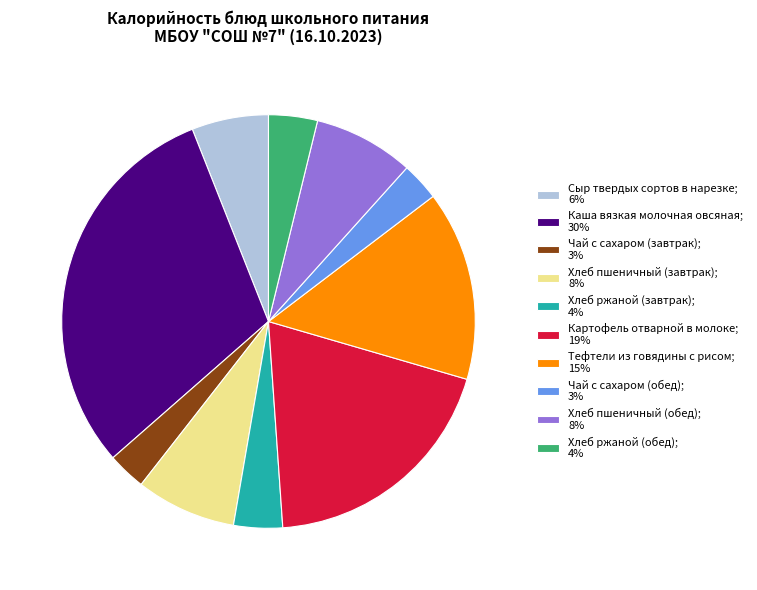

Does Хлеб ржаной (завтрак) account for over 50% of the chart?

No